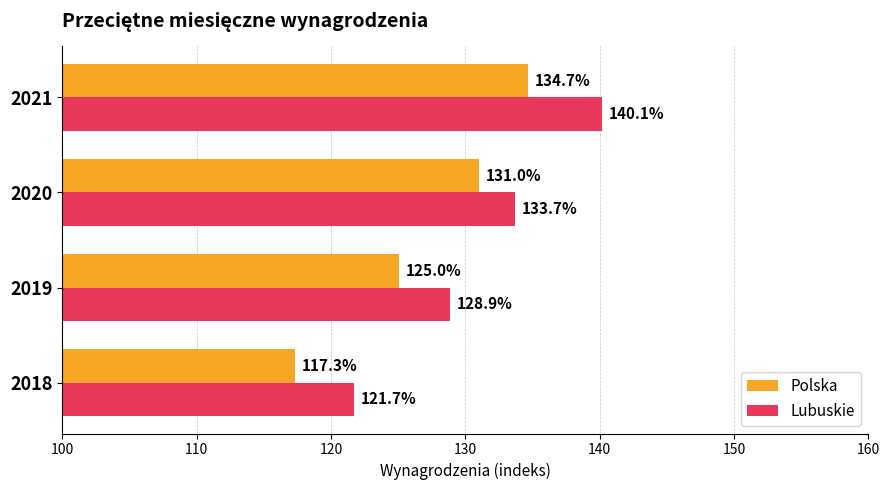

At which category does the chart reach its minimum across all series?

2018